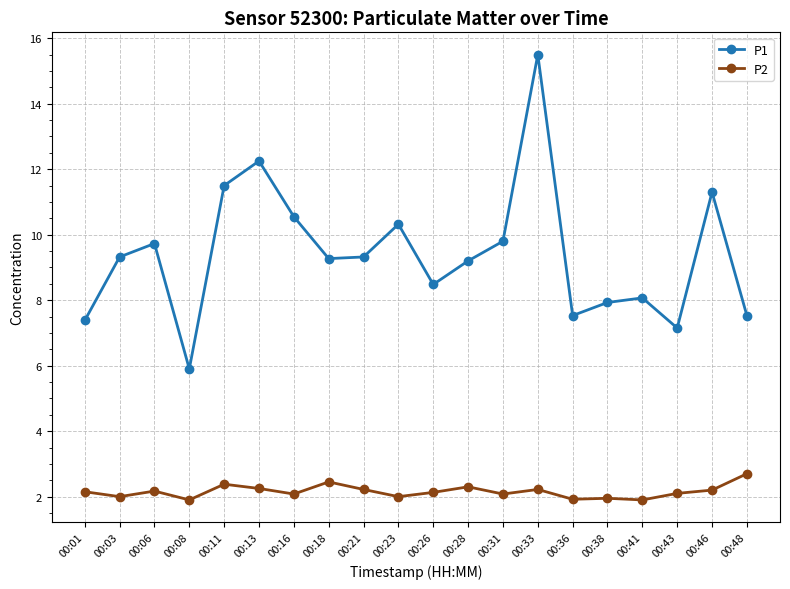

True or false: P1 and P2 cross at least once.

False